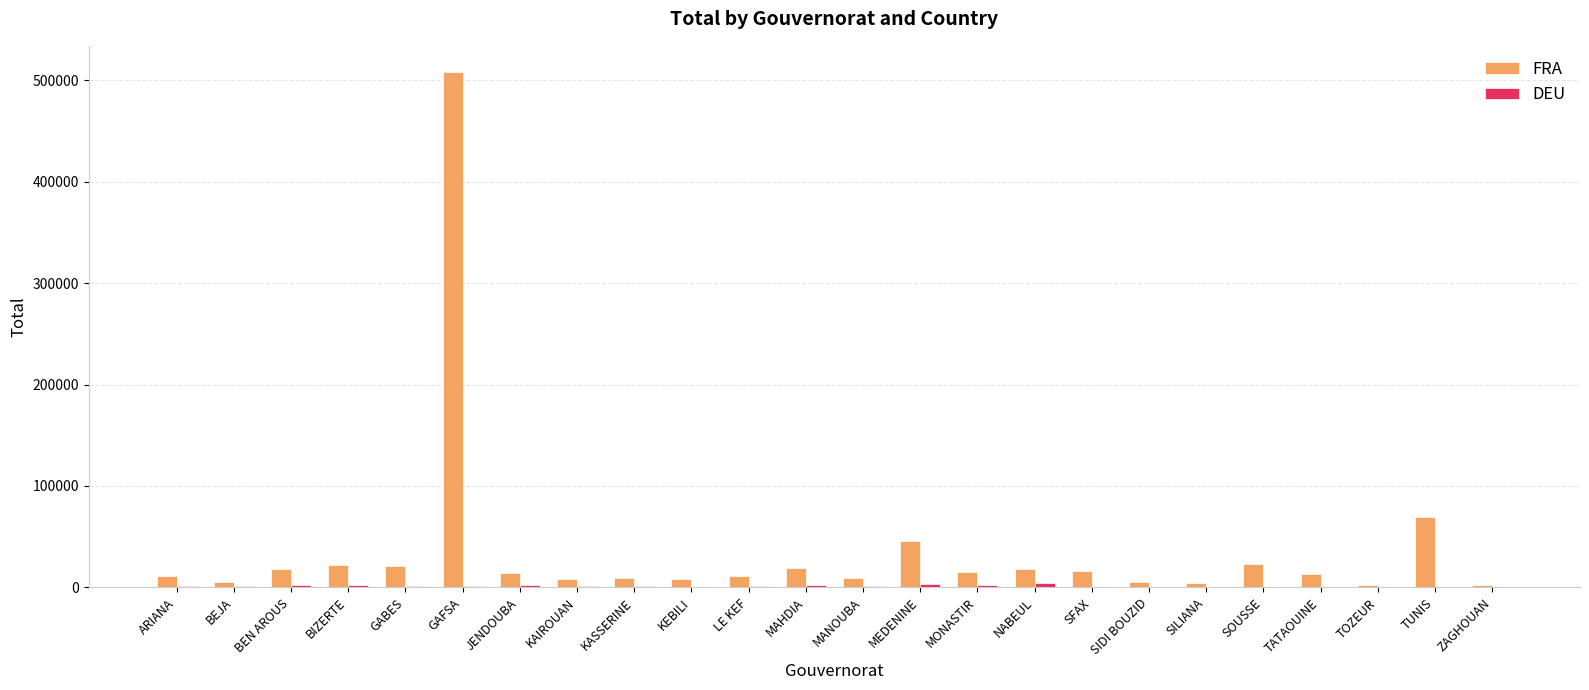

How many series are shown in this chart?

2